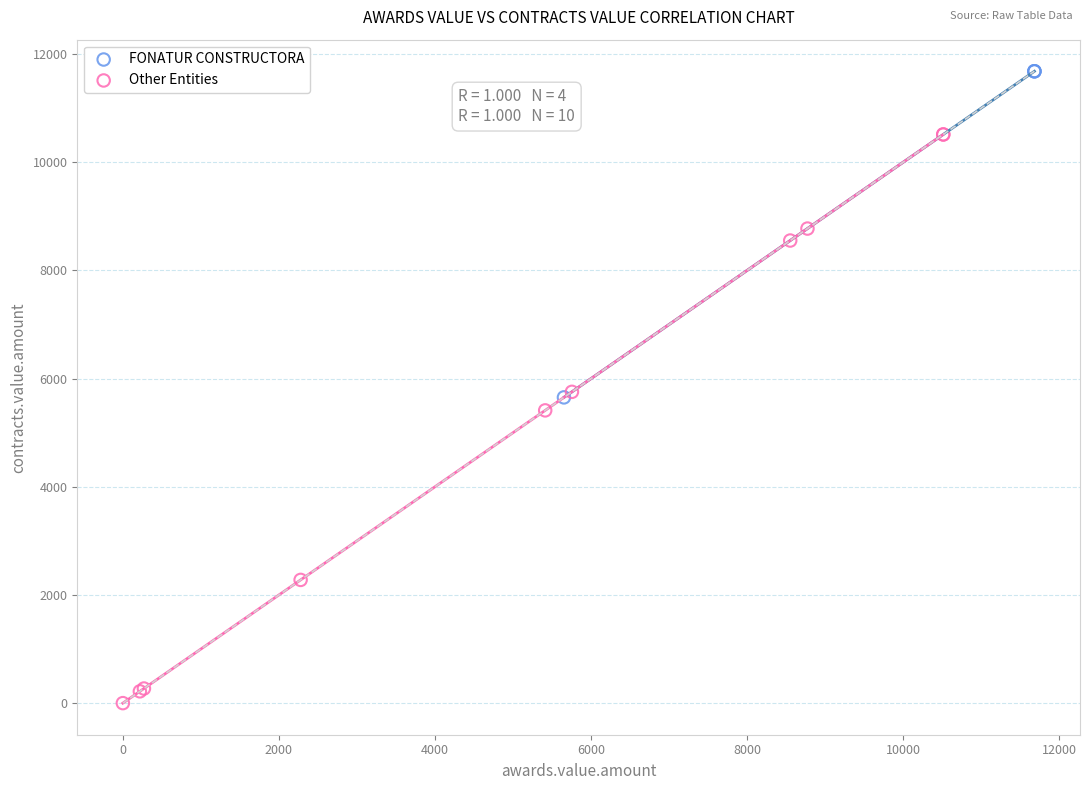

What are all the series names shown in the legend?

FONATUR CONSTRUCTORA, Other Entities